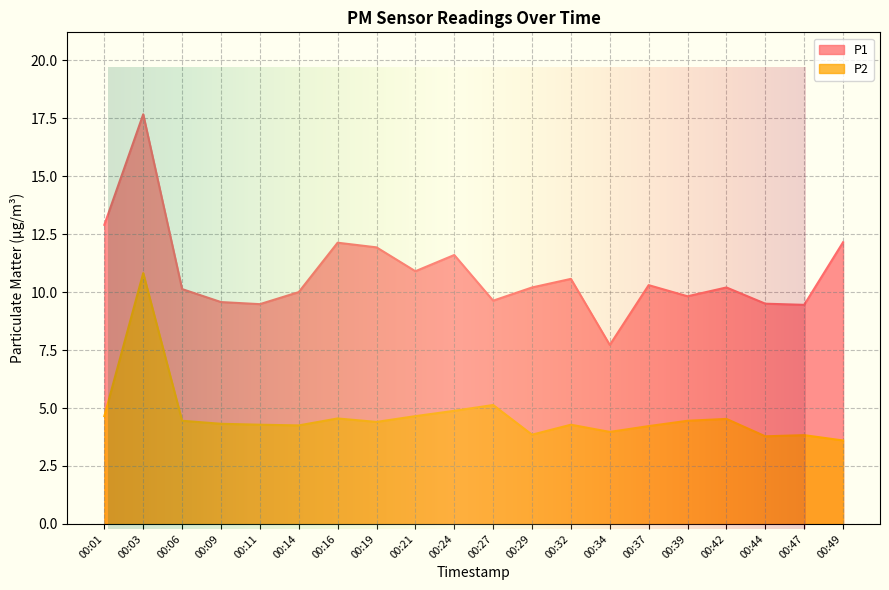

What is the maximum value for P1?

17.7